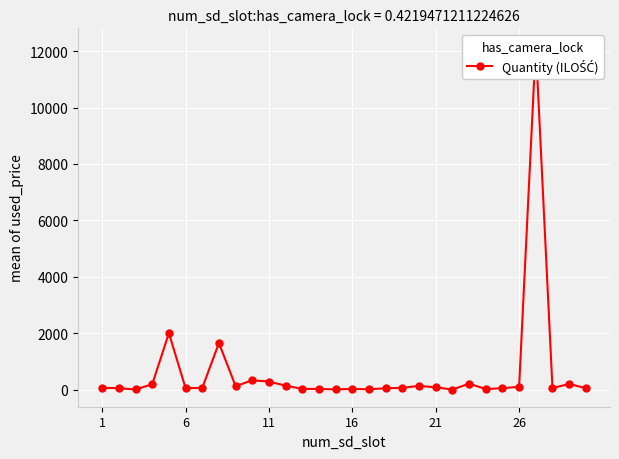

Reading left to right, extract all data points from this chart.

65.0	50.0	3.9	190.0	2000.0	51.0	60.0	1650.0	120.0	330.0	285.0	140.0	25.0	25.0	5.0	25.0	10.0	48.0	62.4	133.0	79.5	2.5	210.0	20.0	50.0	100.0	12200.0	55.0	200.0	50.0